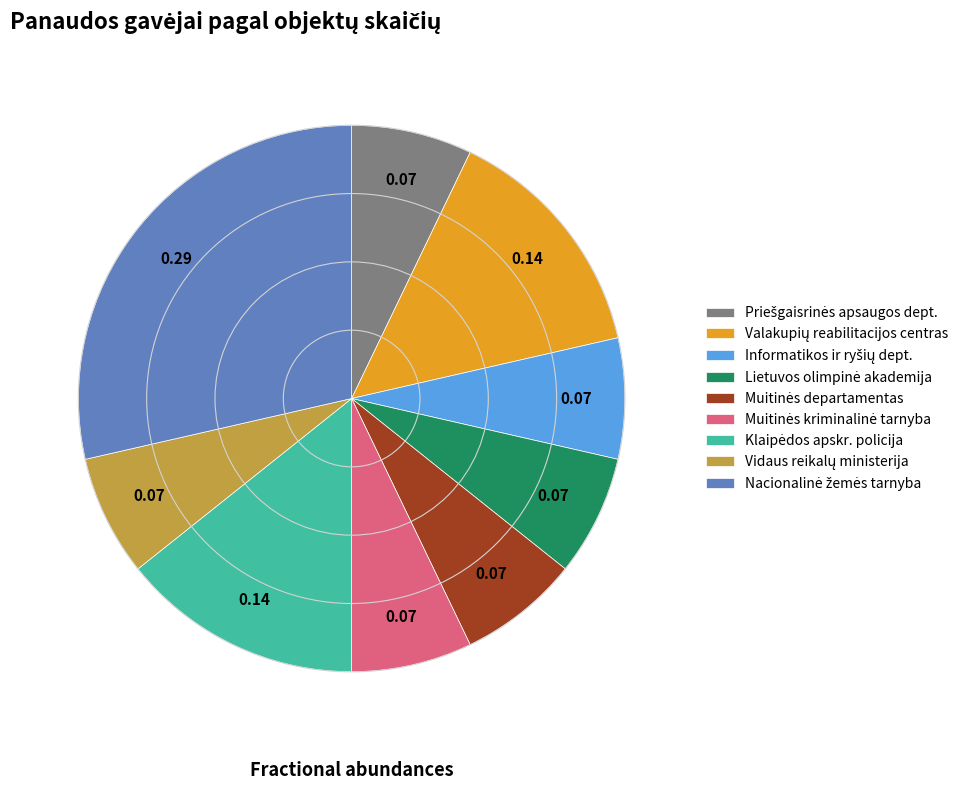

How many segments does this pie chart have?

9